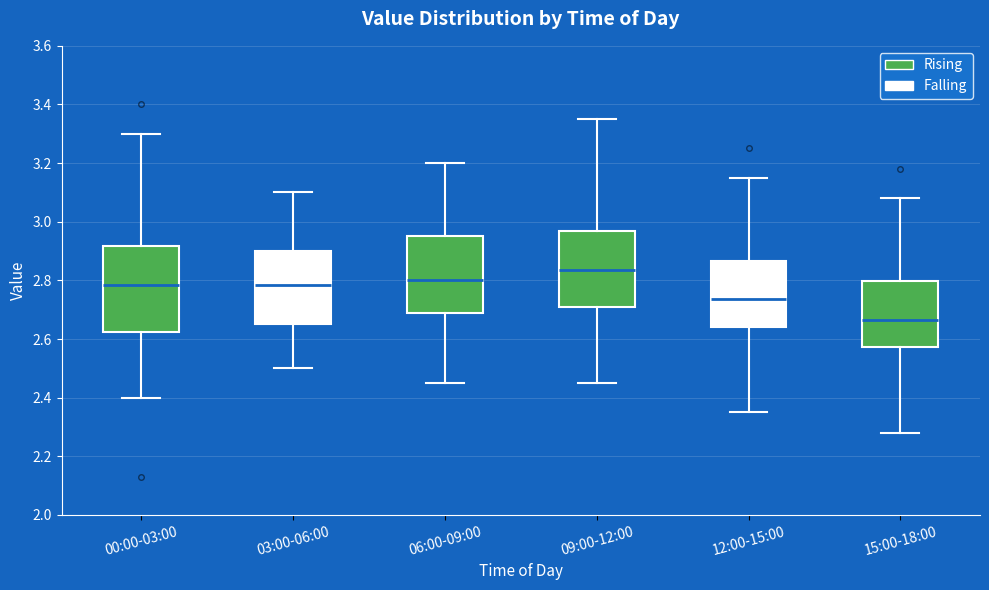

Which box's median line is the highest?

09:00-12:00